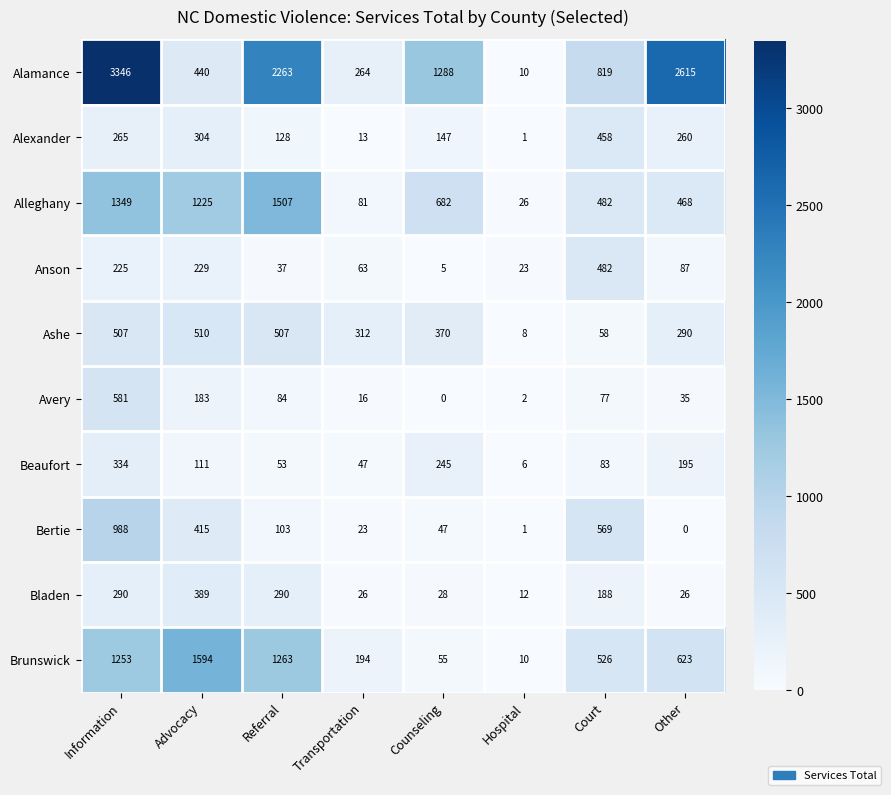

What is the maximum value shown in the chart?

3346